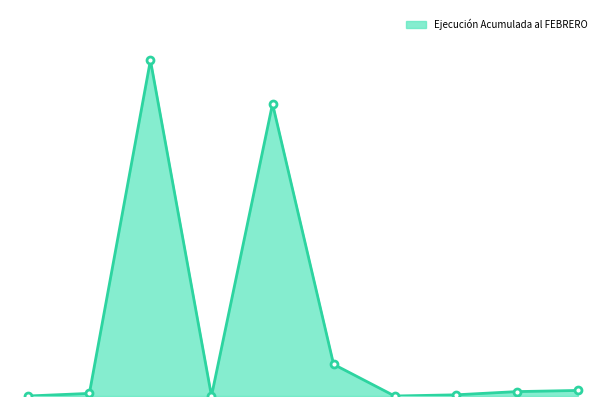

Does the chart have visible grid lines?

No